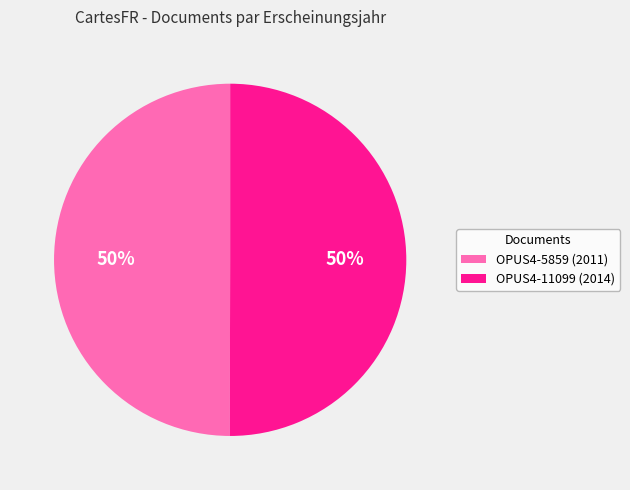

To the nearest percent, what percentage of the pie is OPUS4-5859 (2011)?

50%